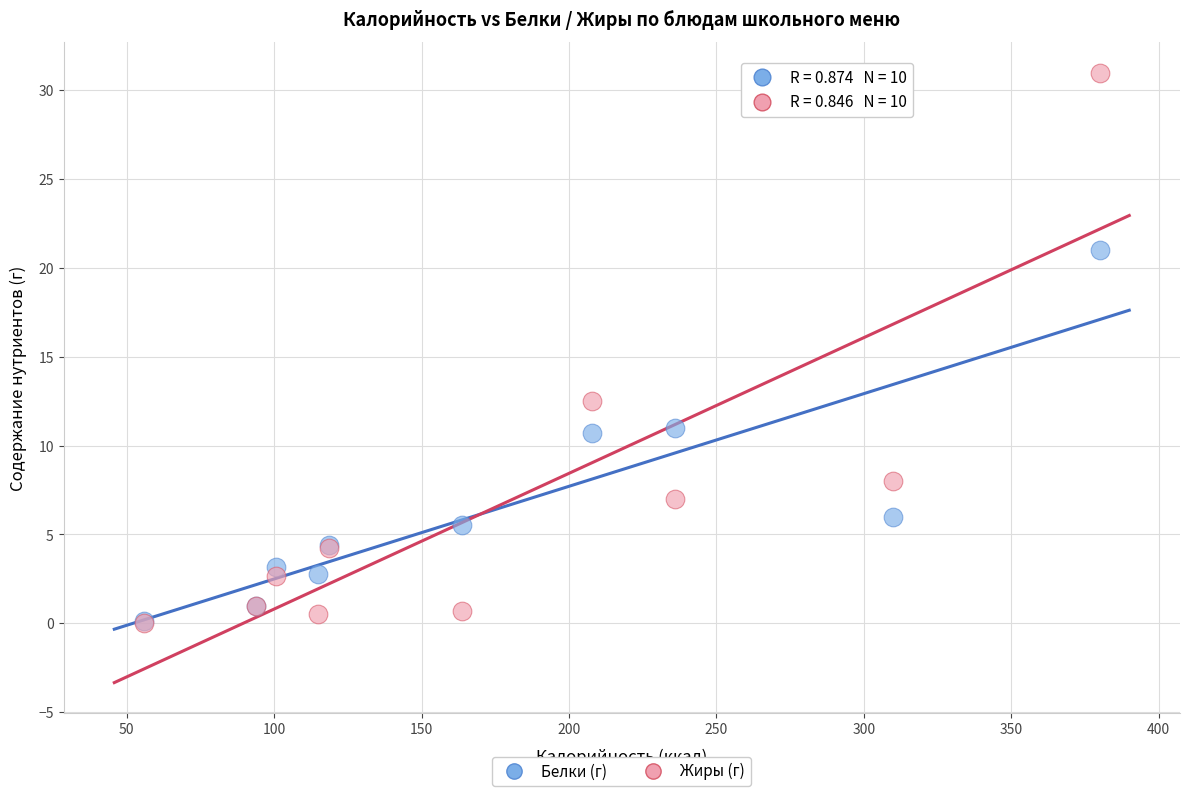

What are all the series names shown in the legend?

Белки (г), Жиры (г)